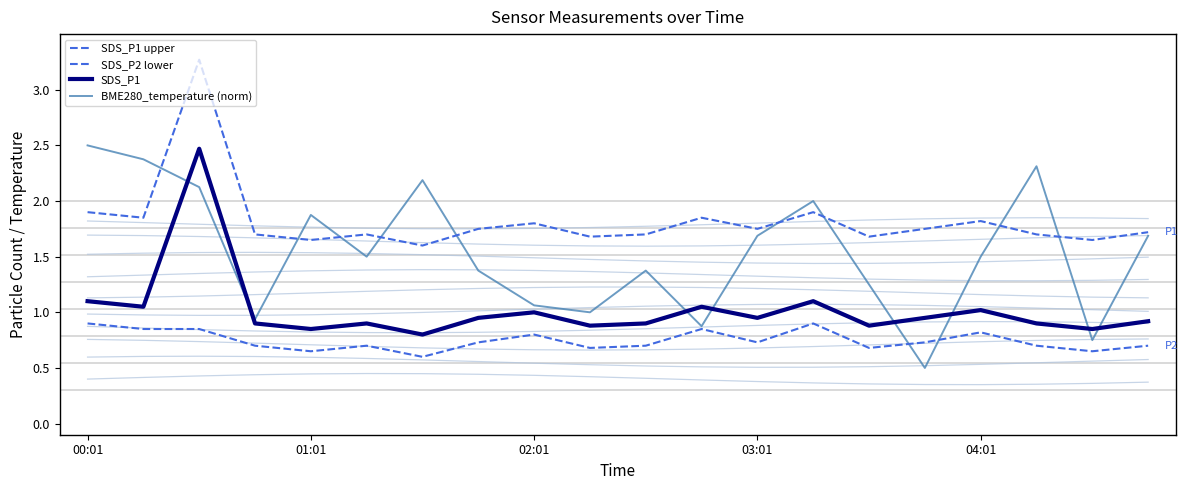

What is the difference between the maximum and minimum values in the SDS_P2 lower series?

0.3